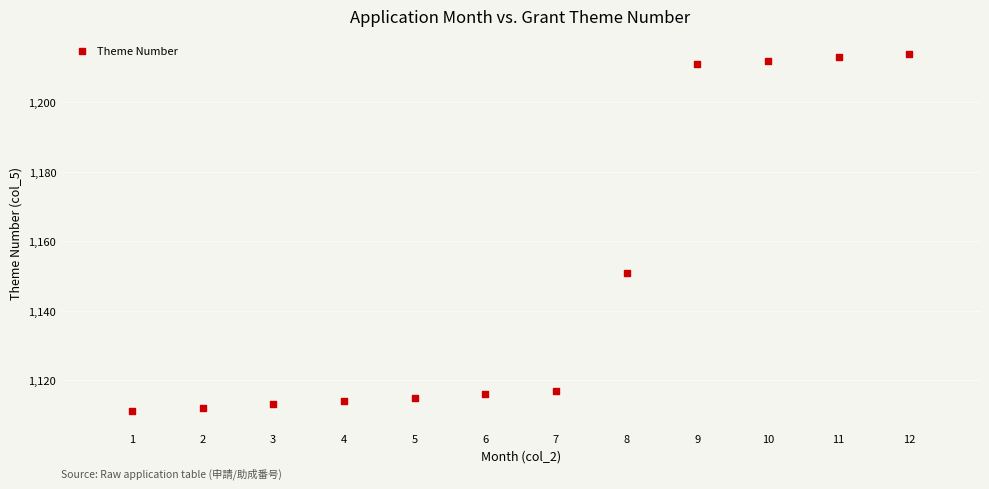

What Y value in the scatter plot is closest to 1162?

1151